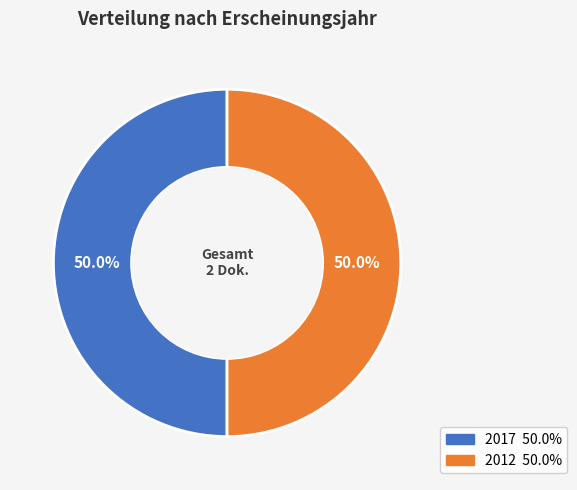

Is there a majority slice in this chart?

Yes